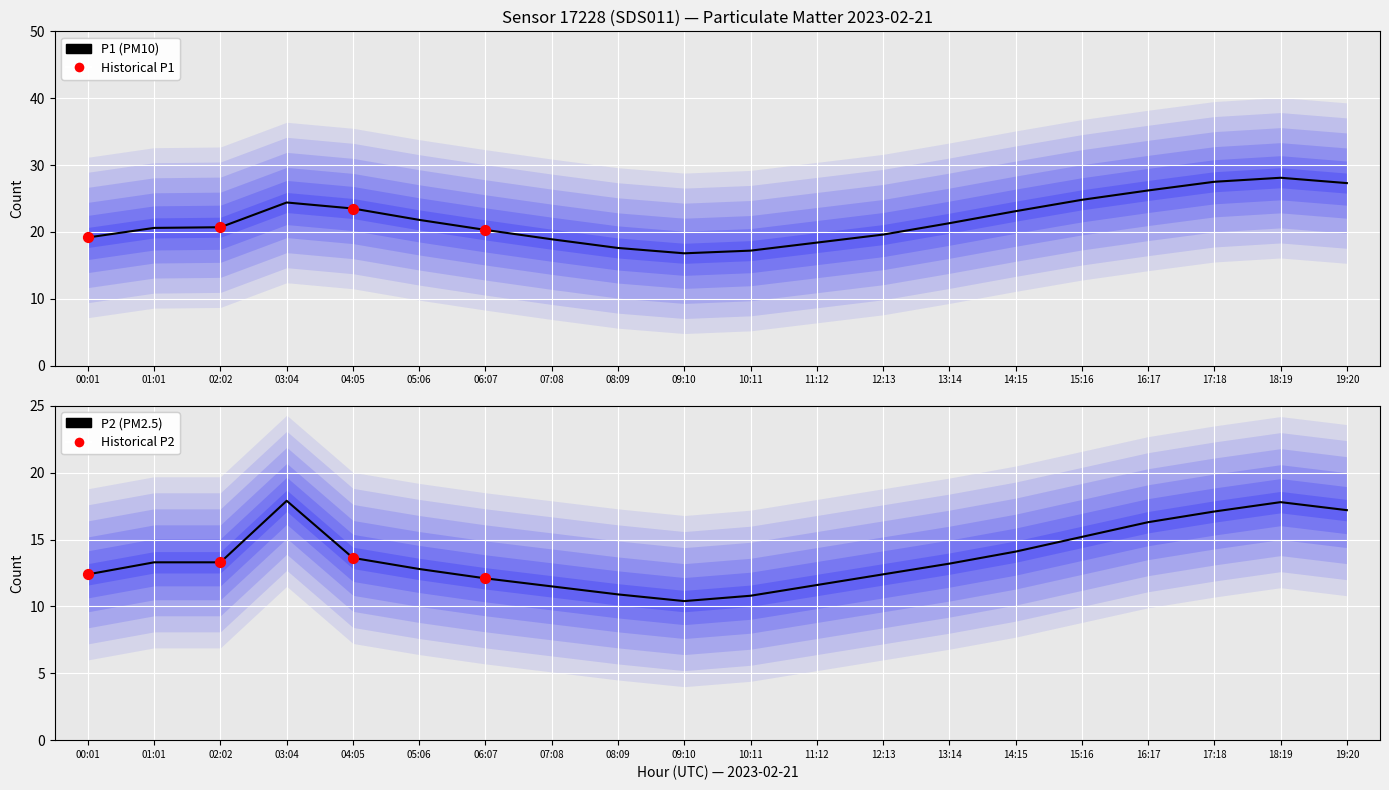

At which category is the sum across all series the highest?

18:19